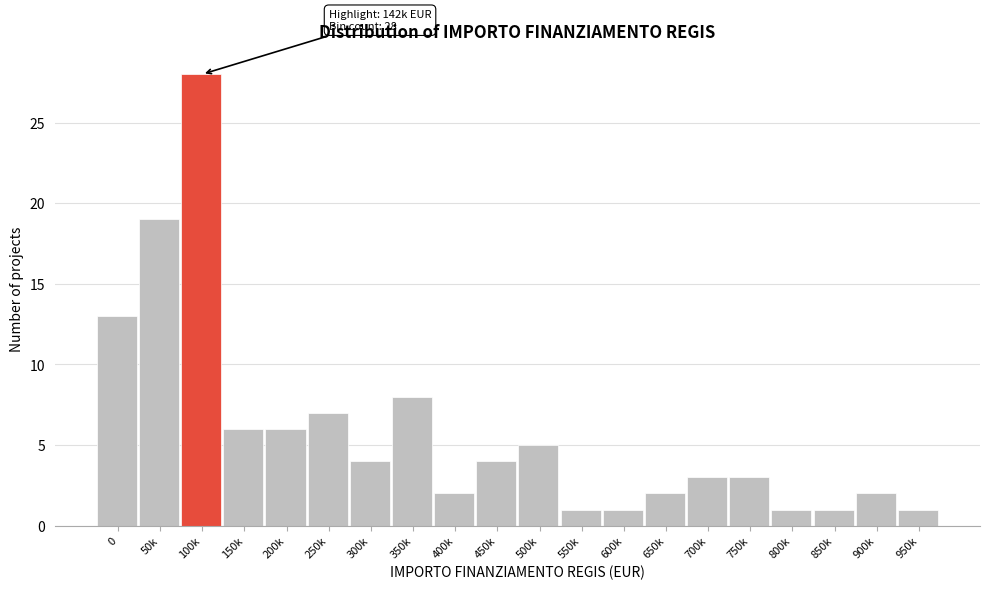

Reading right to left, extract all data points from this chart.

950k=1	900k=2	850k=1	800k=1	750k=3	700k=3	650k=2	600k=1	550k=1	500k=5	450k=4	400k=2	350k=8	300k=4	250k=7	200k=6	150k=6	100k=28	50k=19	0=13